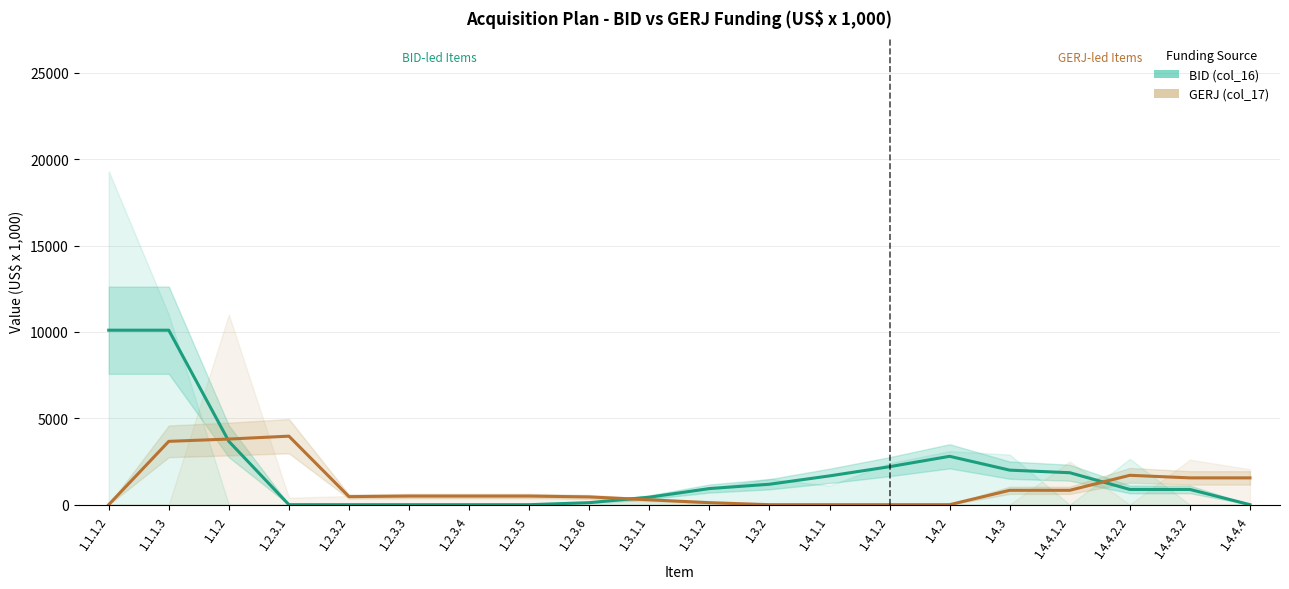

List the series in order of their peak value, highest first.

BID (col_16), GERJ (col_17)